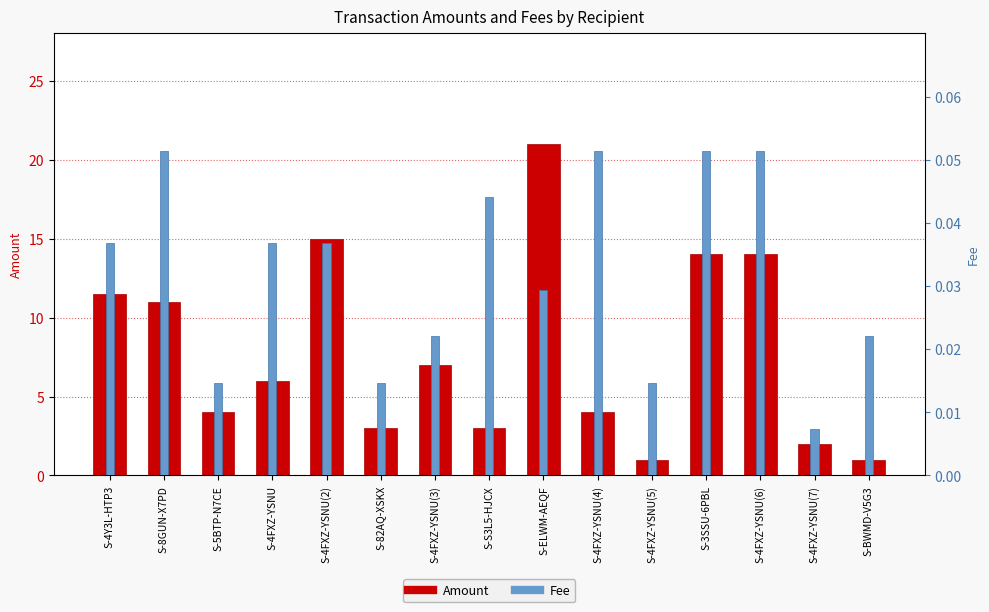

How many bars are there in total?

30